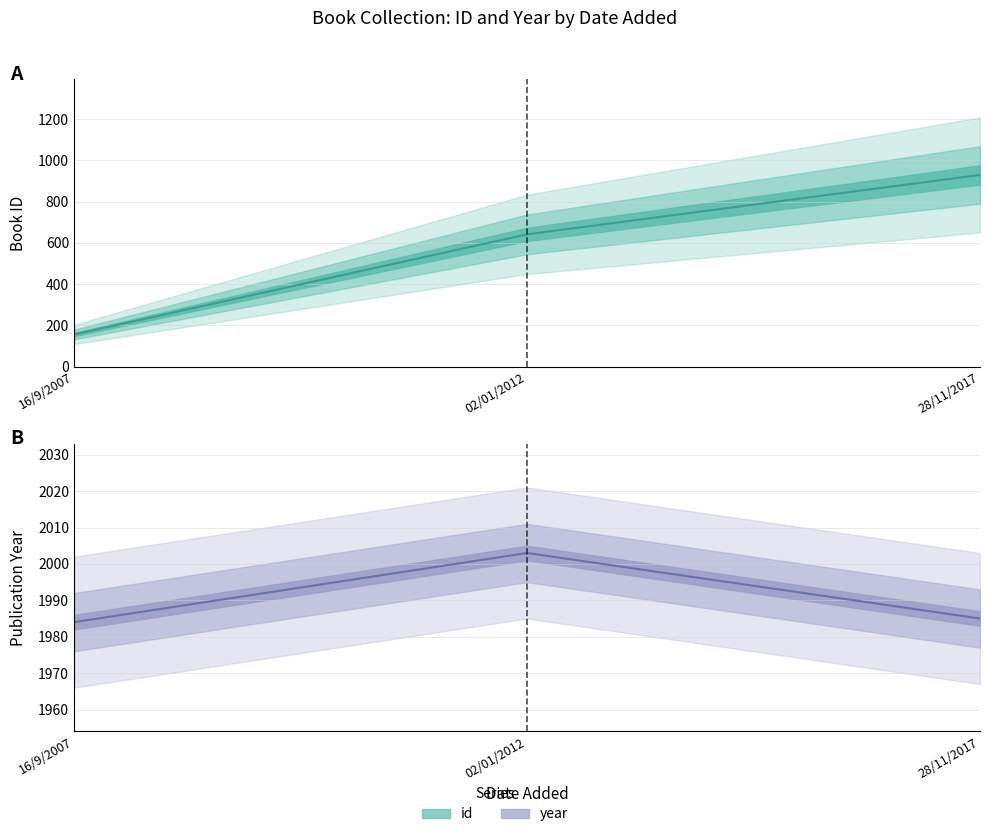

Where does the year series first go above 1985?

02/01/2012